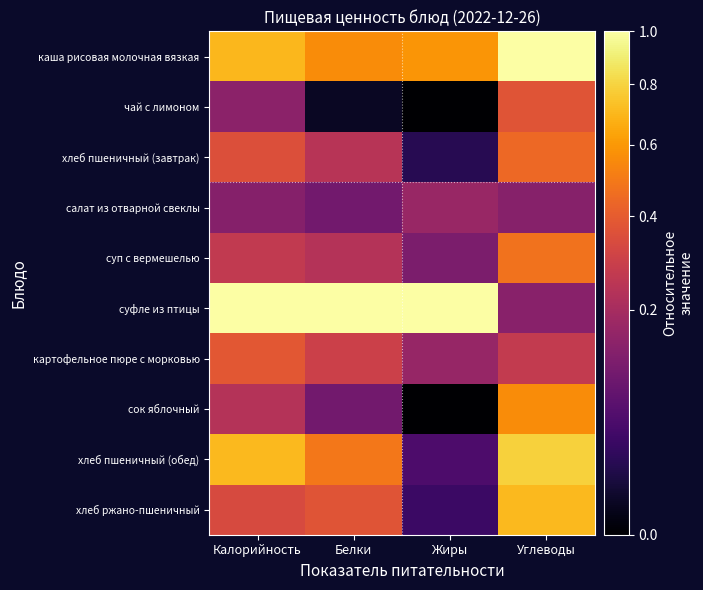

What is the difference between the highest and lowest values at Белки?

1.0